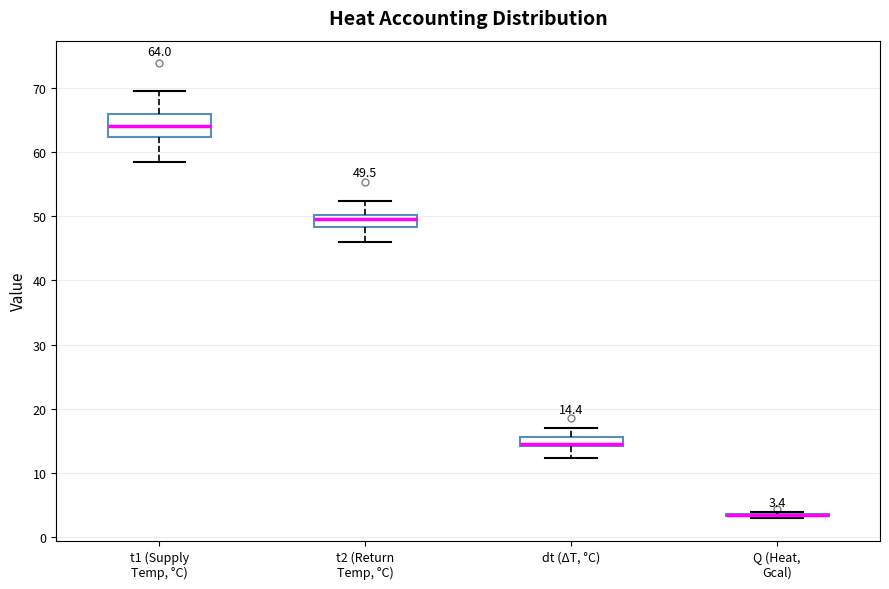

Comparing the boxes themselves (not the whiskers), which one is the tallest?

t1 (Supply Temp, °C)